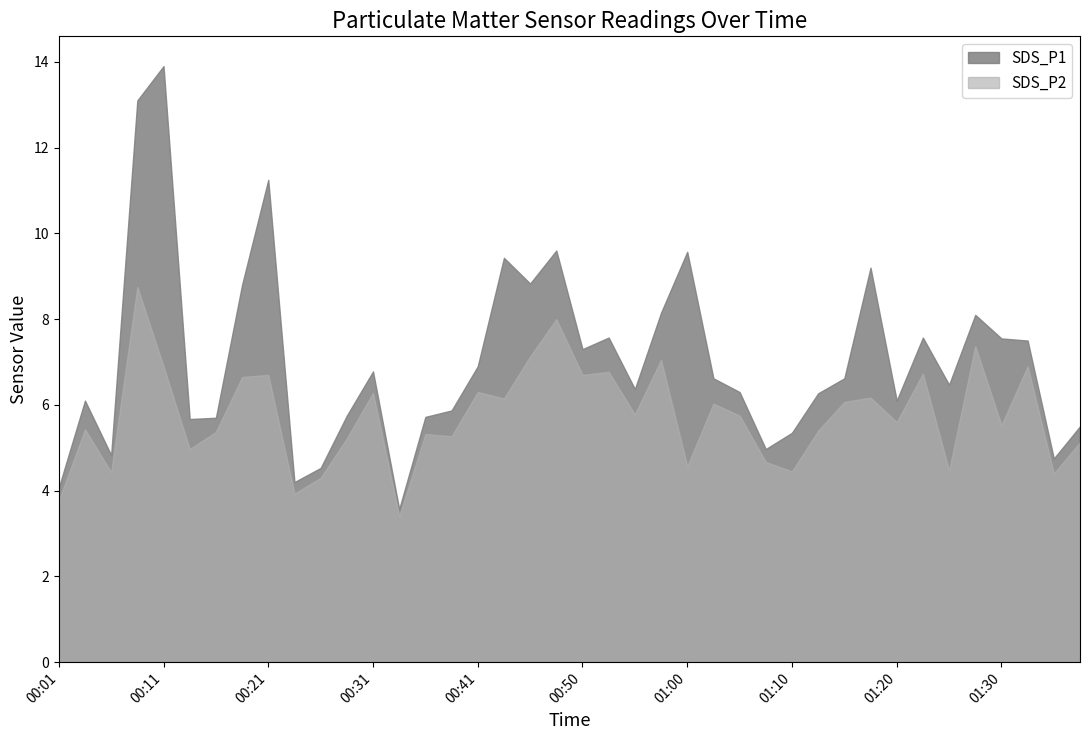

In SDS_P1, how many points are higher than both neighbors (excluding endpoints)?

11